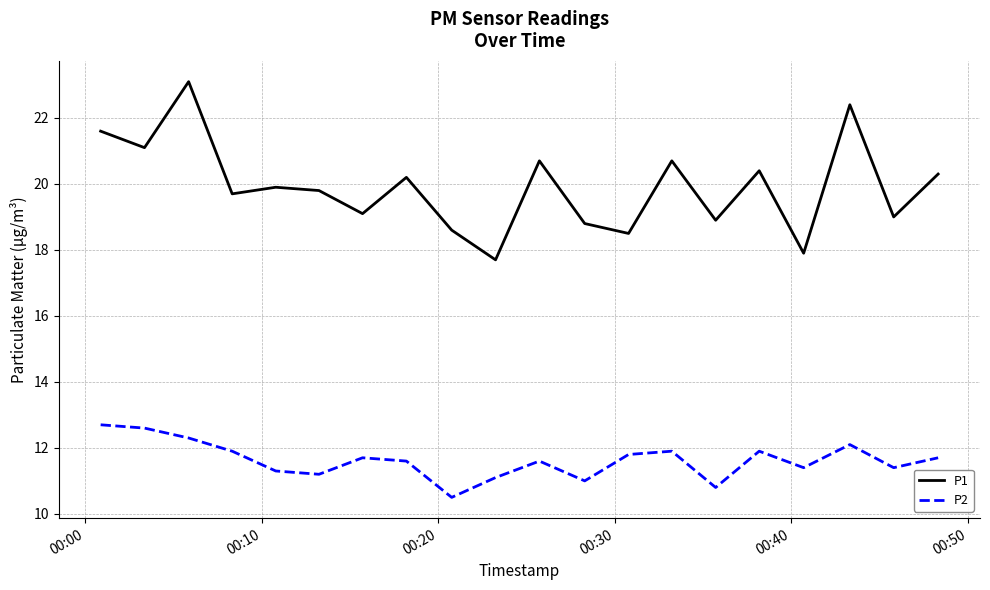

True or false: P1 and P2 intersect in this chart.

False